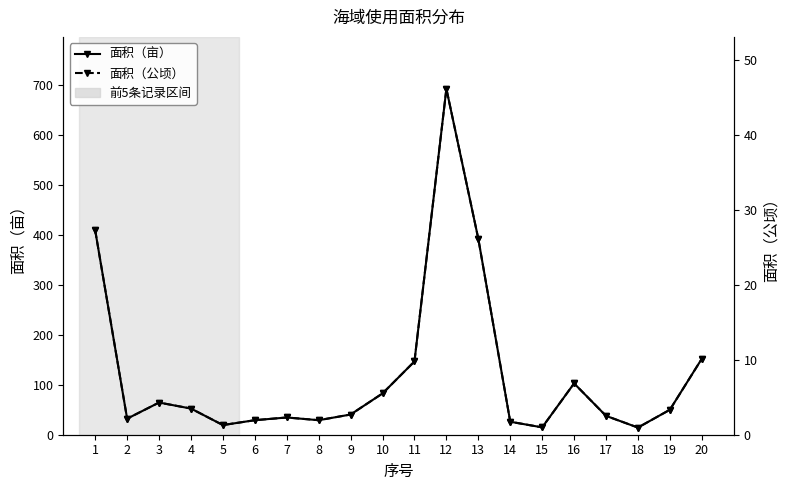

How many data points in 面积（亩） are above 50?

9